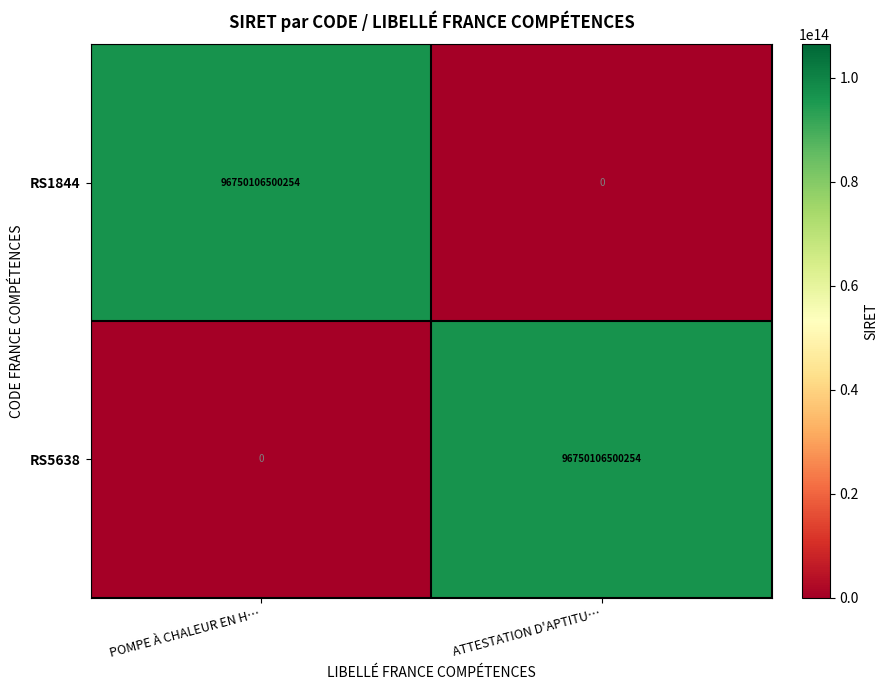

Count the number of categories in the chart.

2